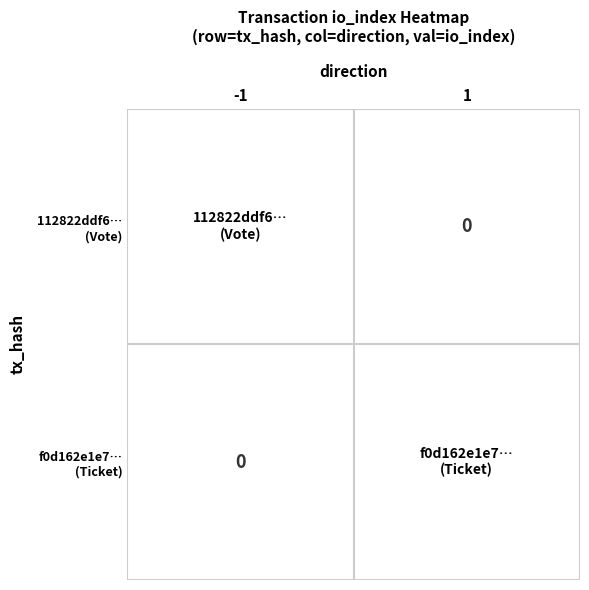

How many series are shown in this chart?

2